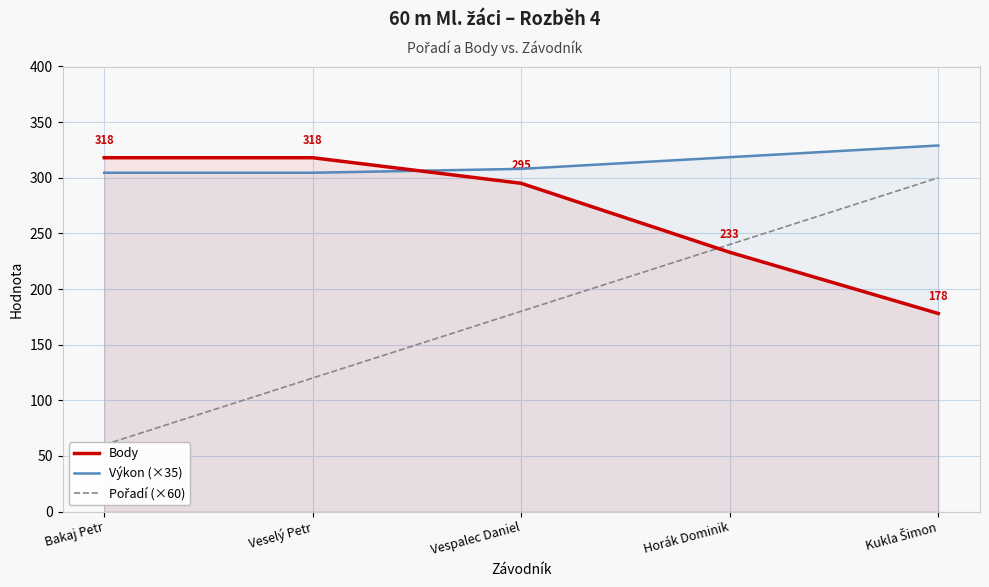

Which category has the lowest value in the Body series?

Kukla Šimon